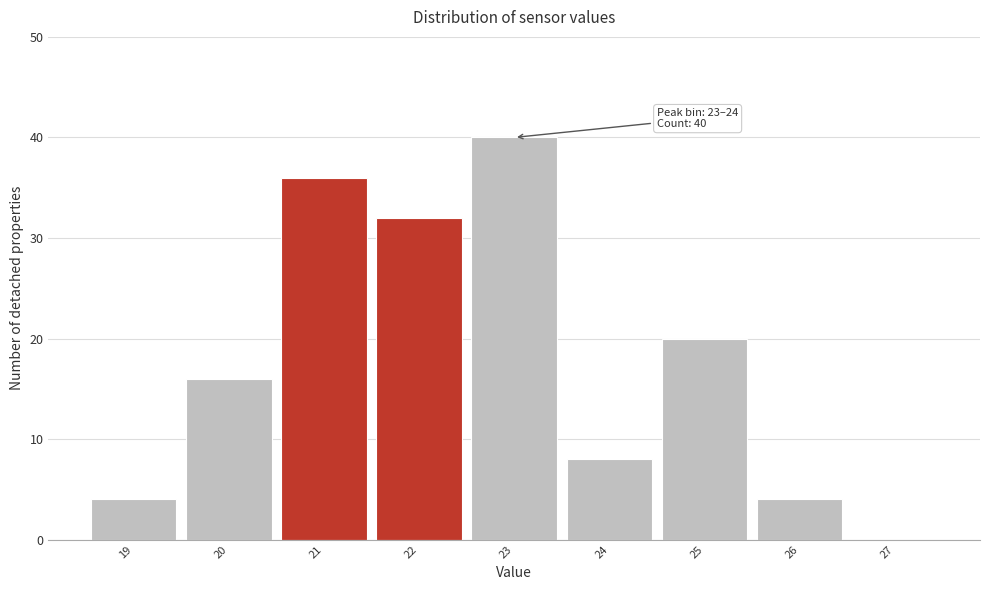

Reading right to left, what are all the values shown in this chart?

27=0	26=4	25=20	24=8	23=40	22=32	21=36	20=16	19=4